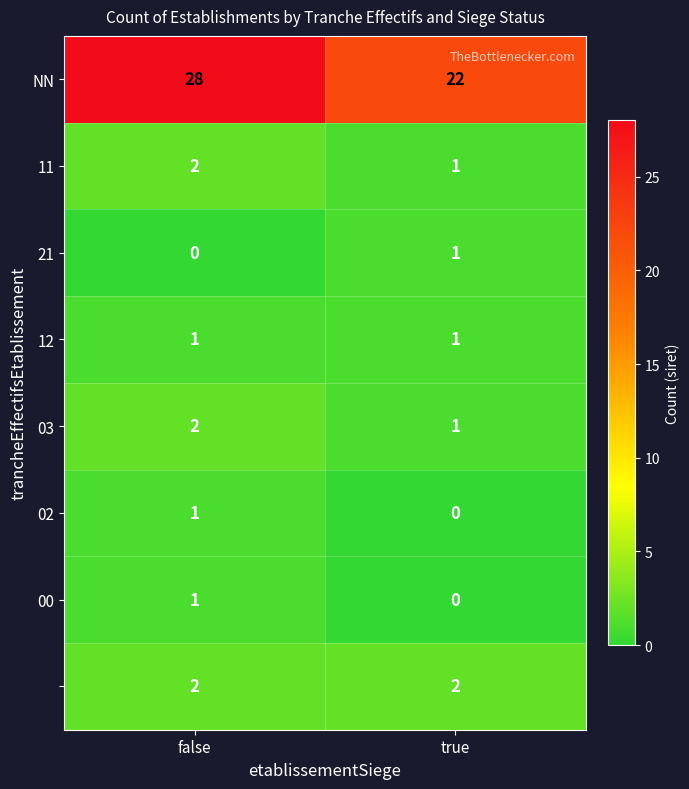

Which label corresponds to the largest value in the chart?

false